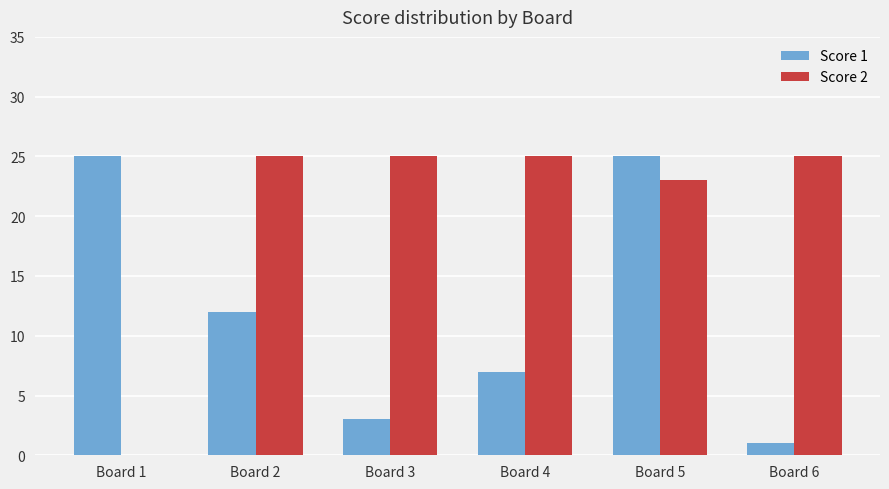

Is it true that Score 2 equals 23 at Board 5?

True